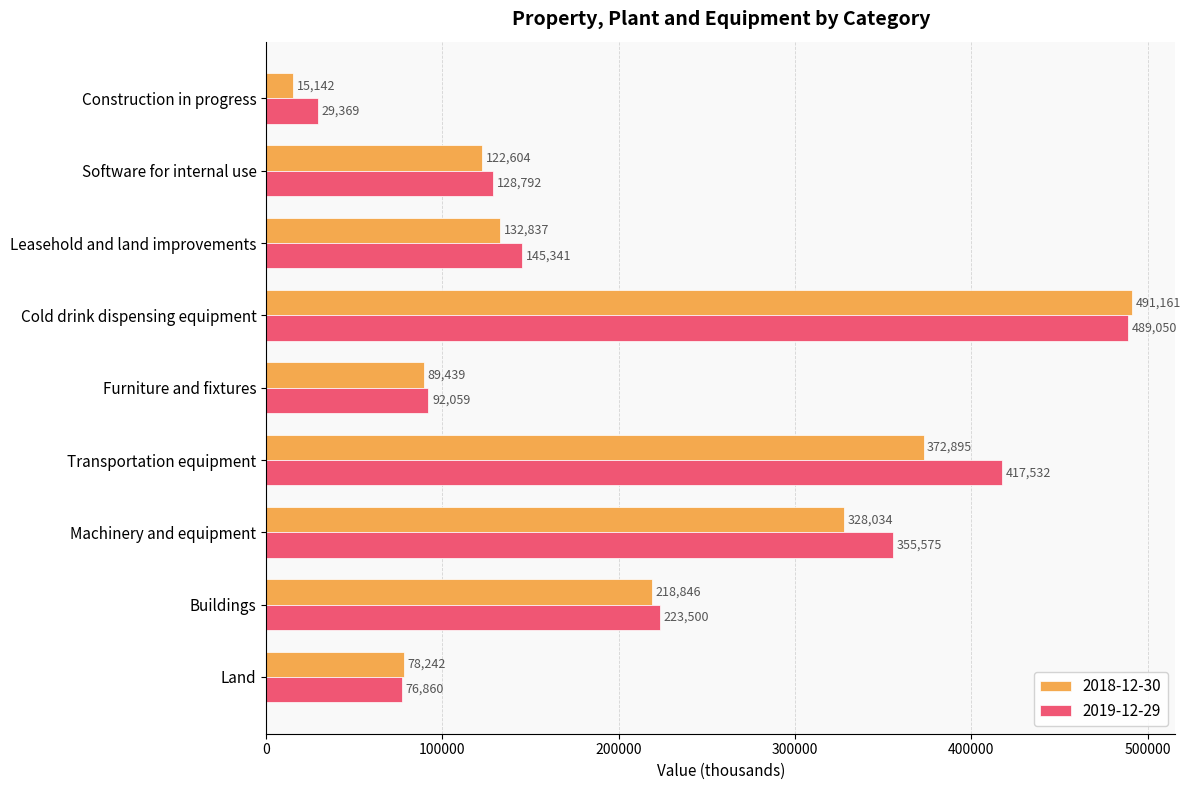

What is the difference between the maximum and minimum values in the 2018-12-30 series?

476019